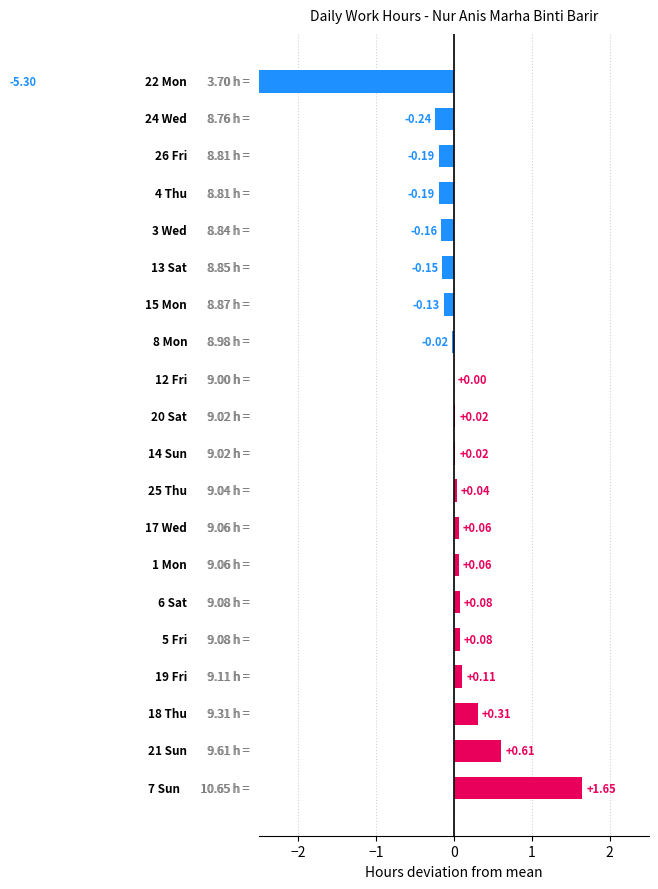

List the labels in order of value, smallest first.

22 Mon, 24 Wed, 4 Thu, 26 Fri, 3 Wed, 13 Sat, 15 Mon, 8 Mon, 12 Fri, 14 Sun, 20 Sat, 25 Thu, 1 Mon, 17 Wed, 5 Fri, 6 Sat, 19 Fri, 18 Thu, 21 Sun, 7 Sun